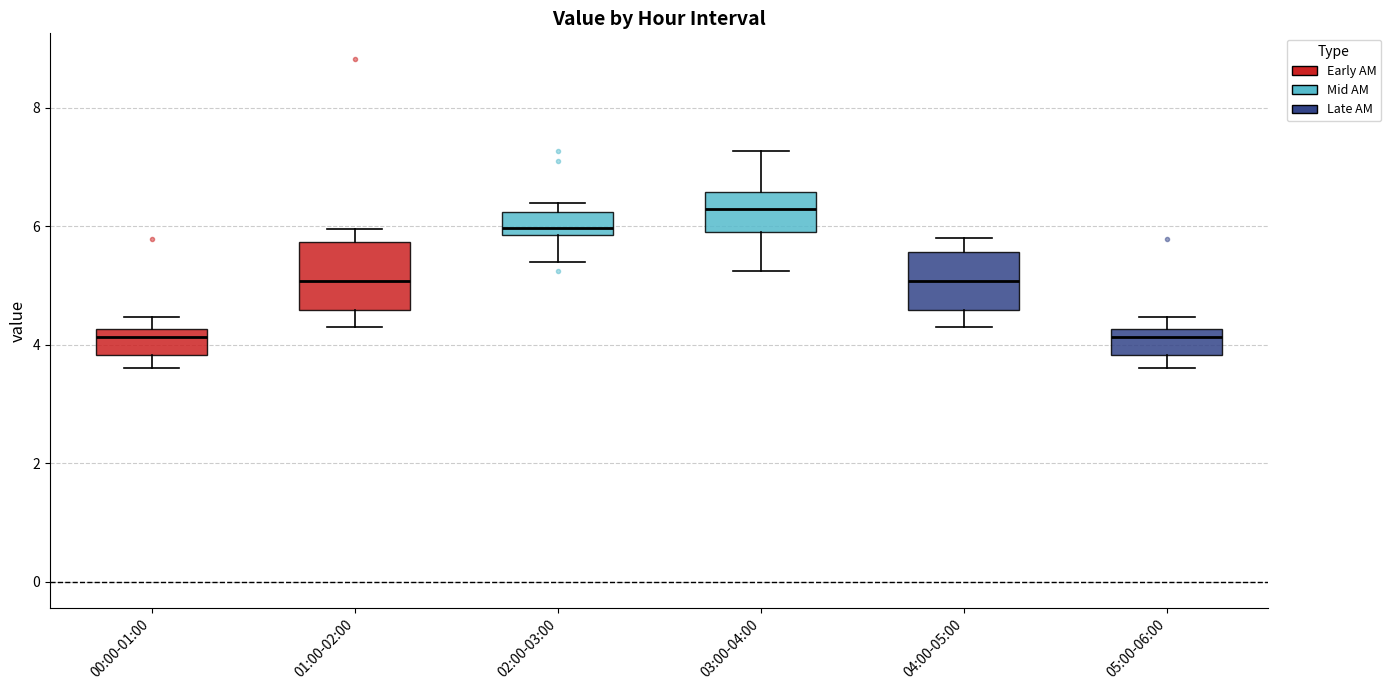

Reading left to right, read every box against the y-axis: the position of its median line, the range the box covers, and the ends of its whiskers. The values are not printed on the chart, so give them approximately, as read against the axis.

00:00-01:00: median 4.2 (just below the box's upper edge), box 3.8 to 4.2, whiskers 3.6 to 4.4
01:00-02:00: median 5.0, box 4.6 to 5.8, whiskers 4.4 to 6.0
02:00-03:00: median 6.0, box 5.8 to 6.2, whiskers 5.4 to 6.4
03:00-04:00: median 6.2, box 6.0 to 6.6, whiskers 5.2 to 7.2
04:00-05:00: median 5.0, box 4.6 to 5.6, whiskers 4.4 to 5.8
05:00-06:00: median 4.2 (just below the box's upper edge), box 3.8 to 4.2, whiskers 3.6 to 4.4